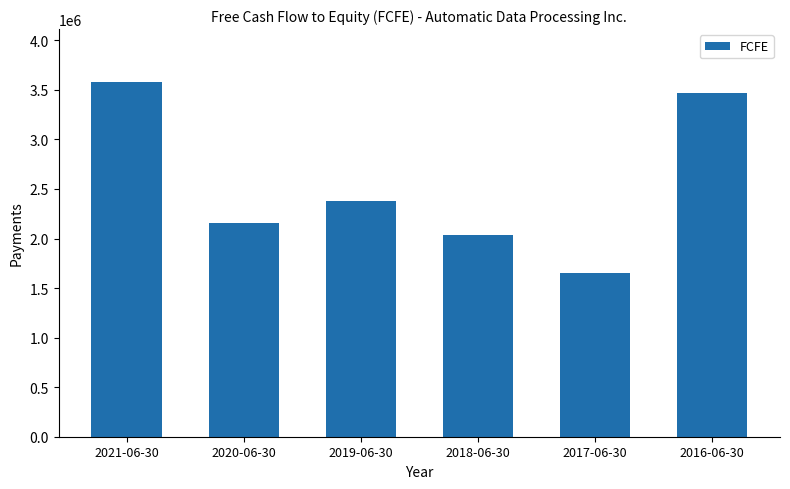

The value at 2017-06-30 is 656839. True or false?

False